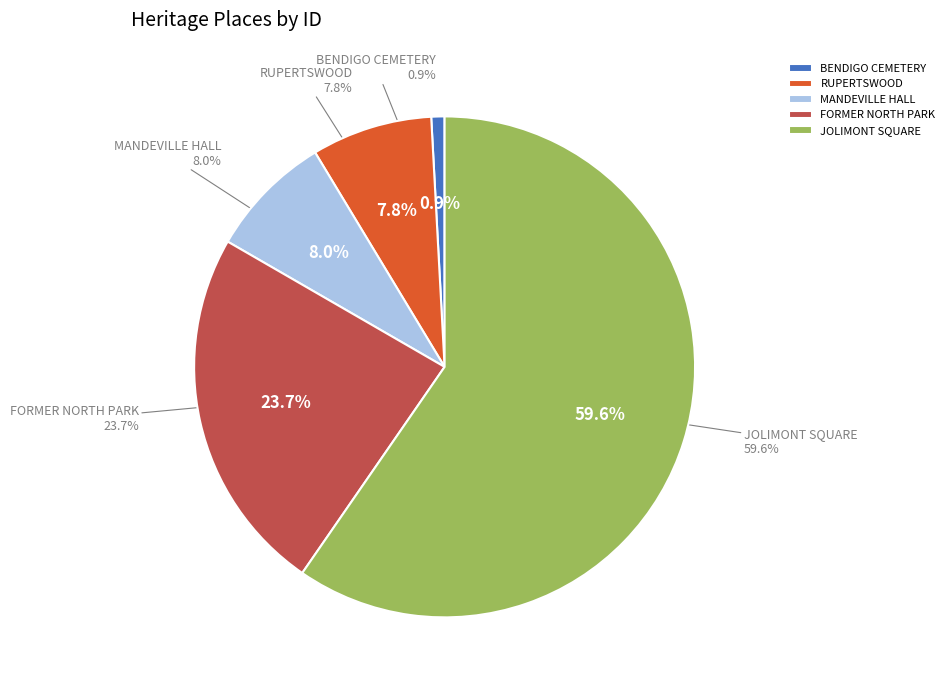

Is there any slice that represents more than half of the pie?

Yes